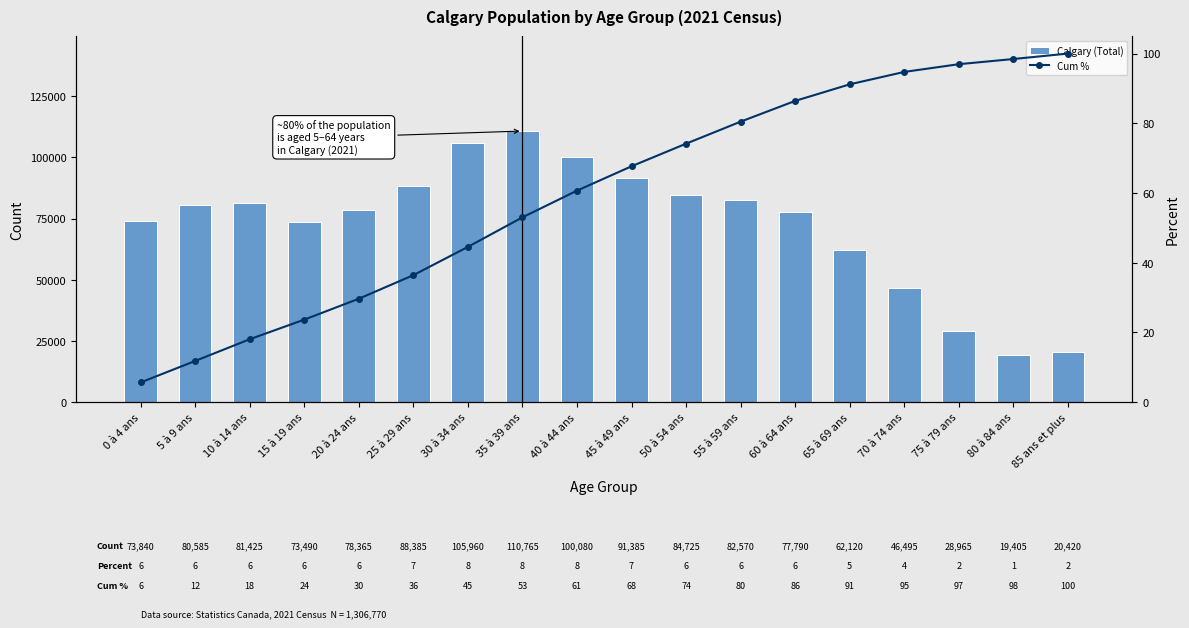

What is the difference between the Cum % values at 5 à 9 ans and 0 à 4 ans?

6.2